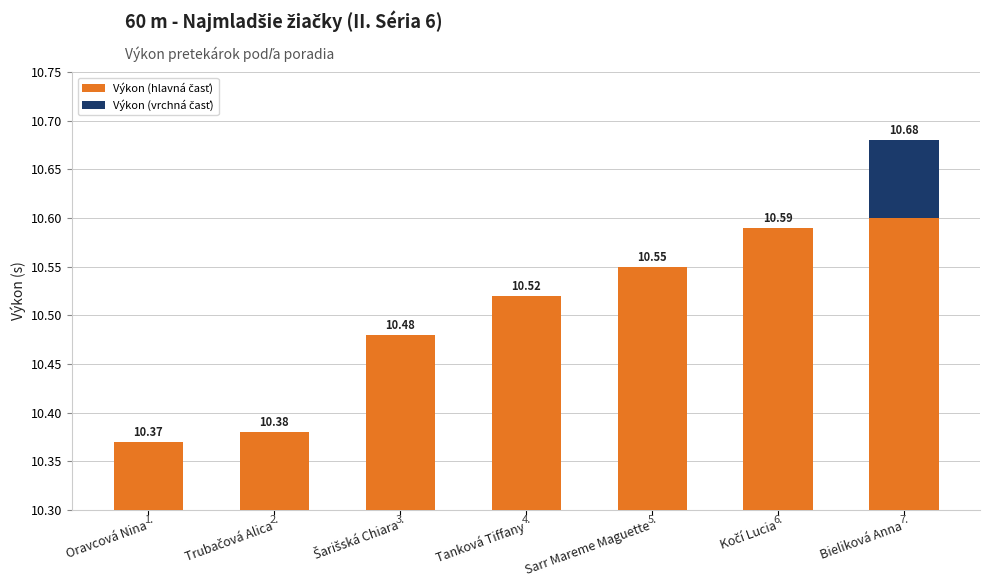

Which label corresponds to the smallest value in the chart?

Oravcová Nina